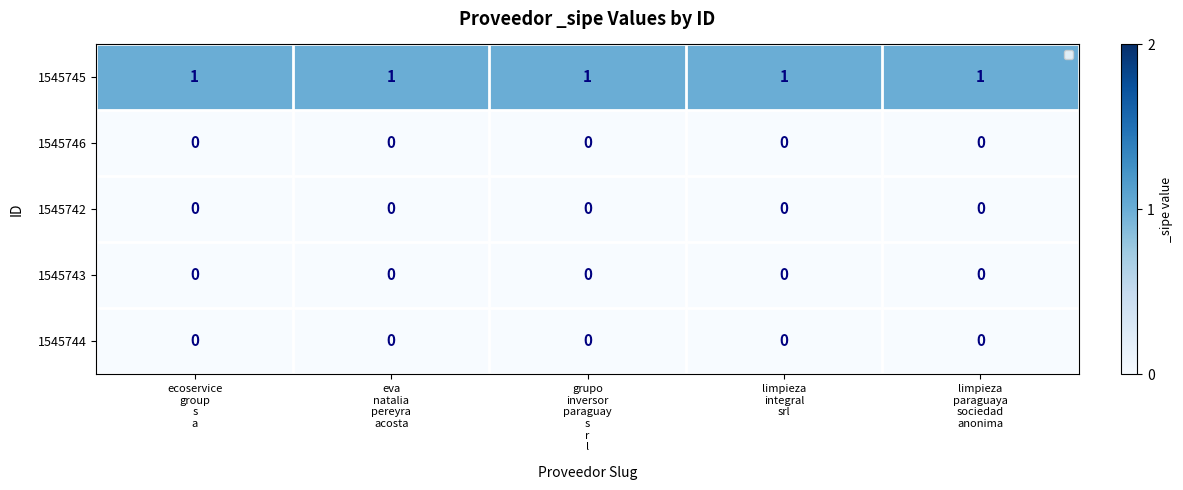

What is the difference between the highest and lowest values at eva
natalia
pereyra
acosta?

1